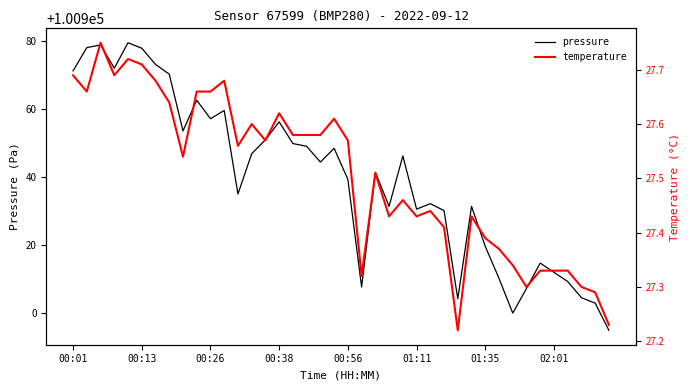

Which series has the widest spread of values?

pressure